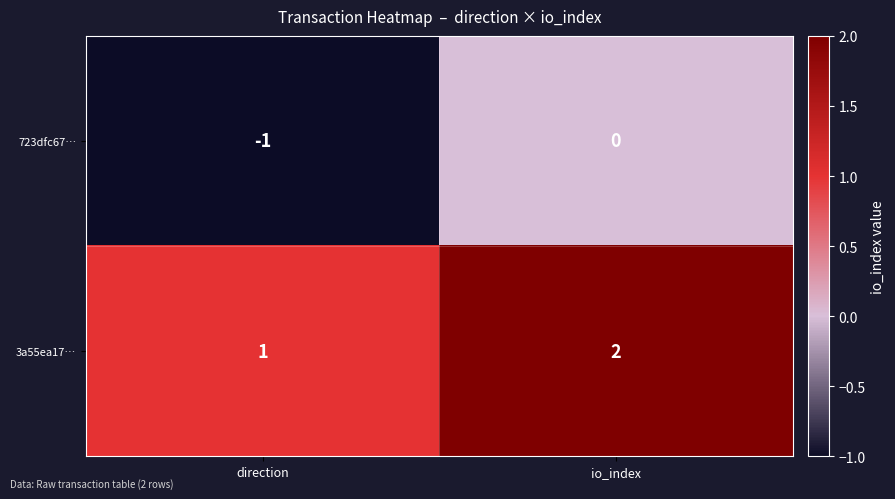

What is the sum of all 3a55ea17… values?

3